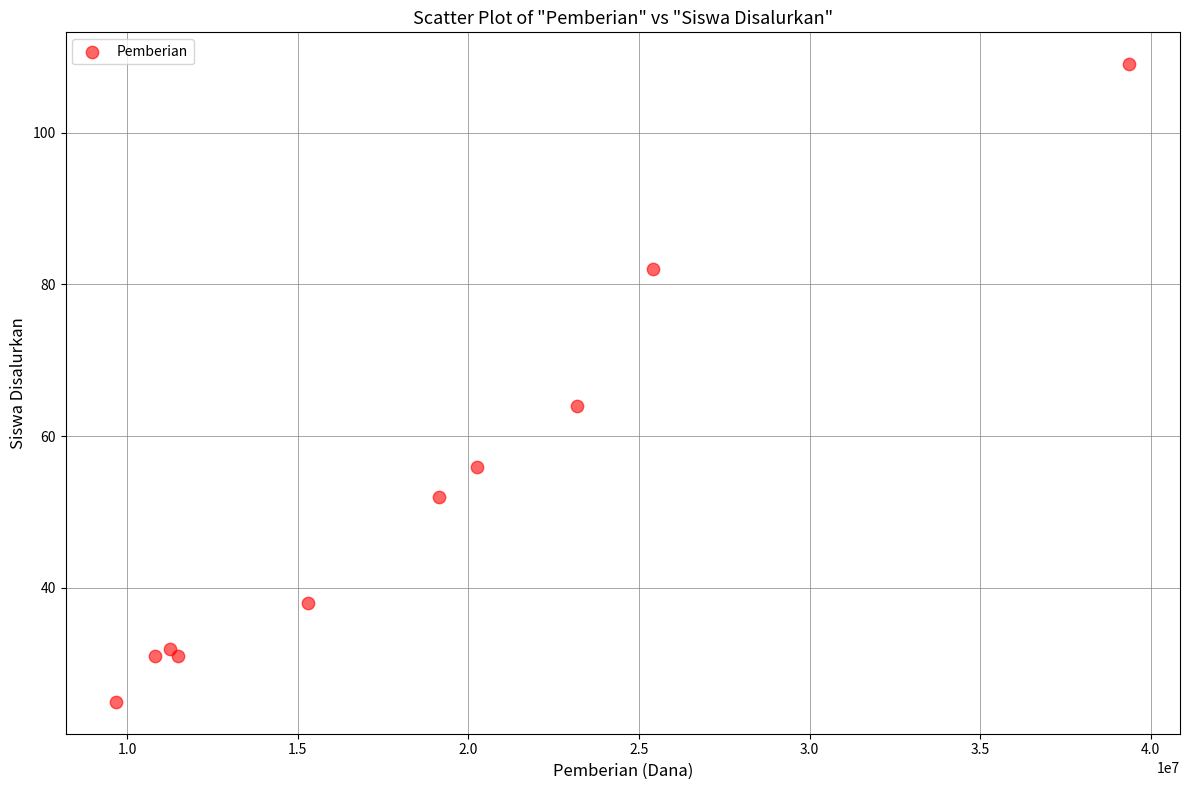

What is the average X value?

18585000